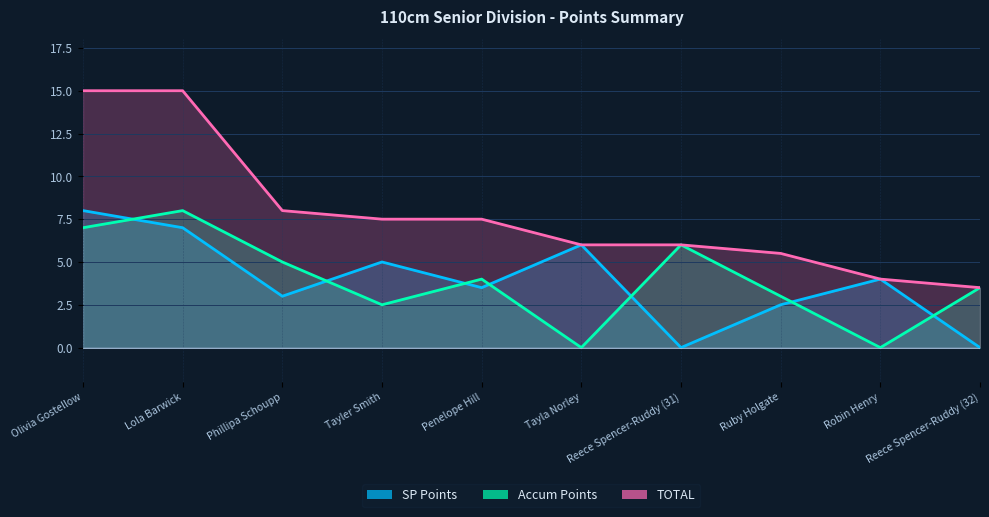

The value of Accum Points at Tayler Smith is 4.4. True or false?

False